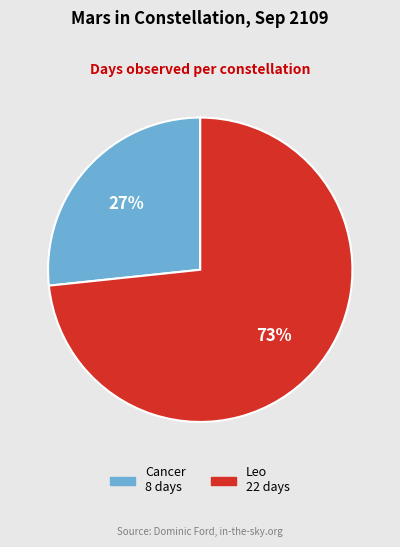

Is it true that Leo is 73% of the pie?

True